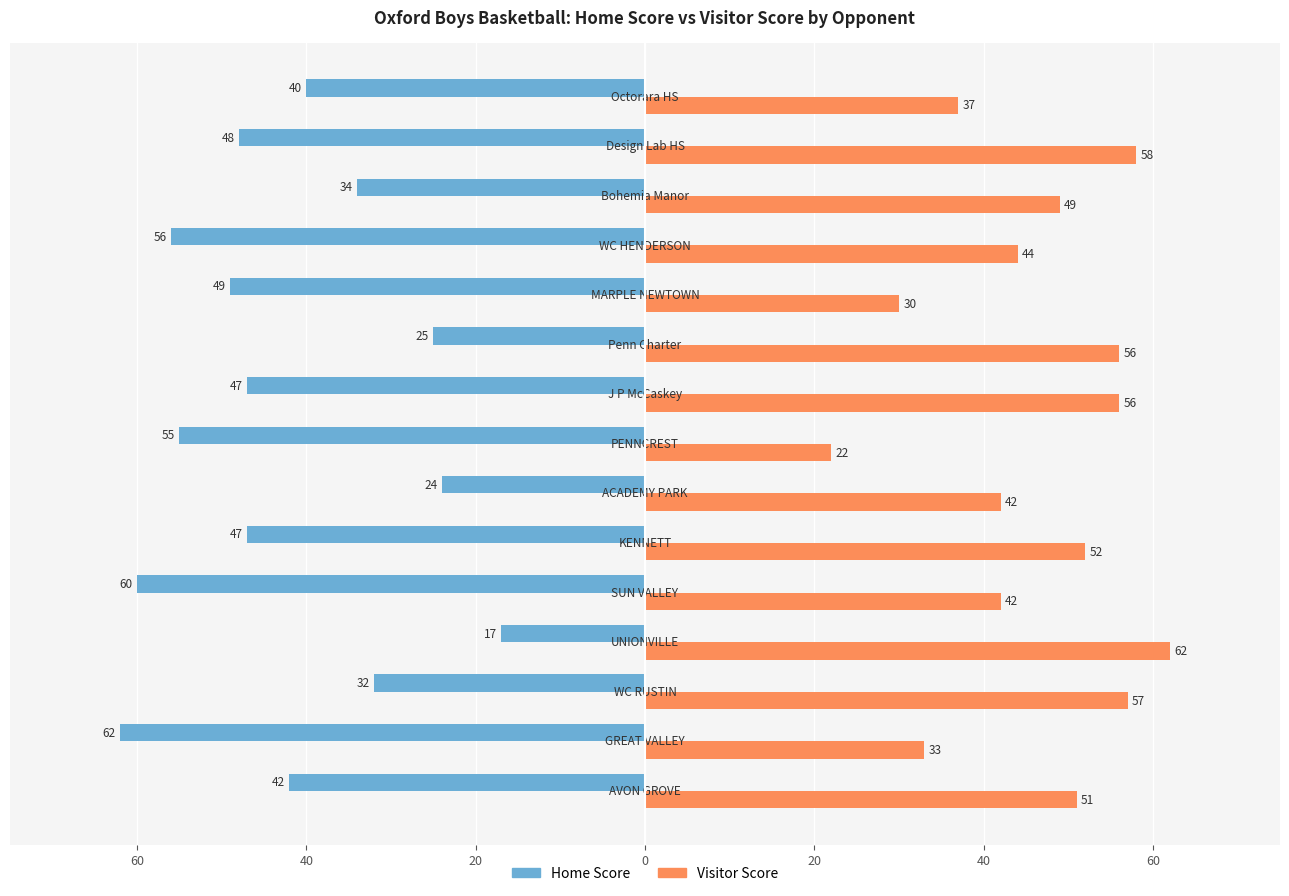

What are all the series names shown in the legend?

Home Score, Visitor Score